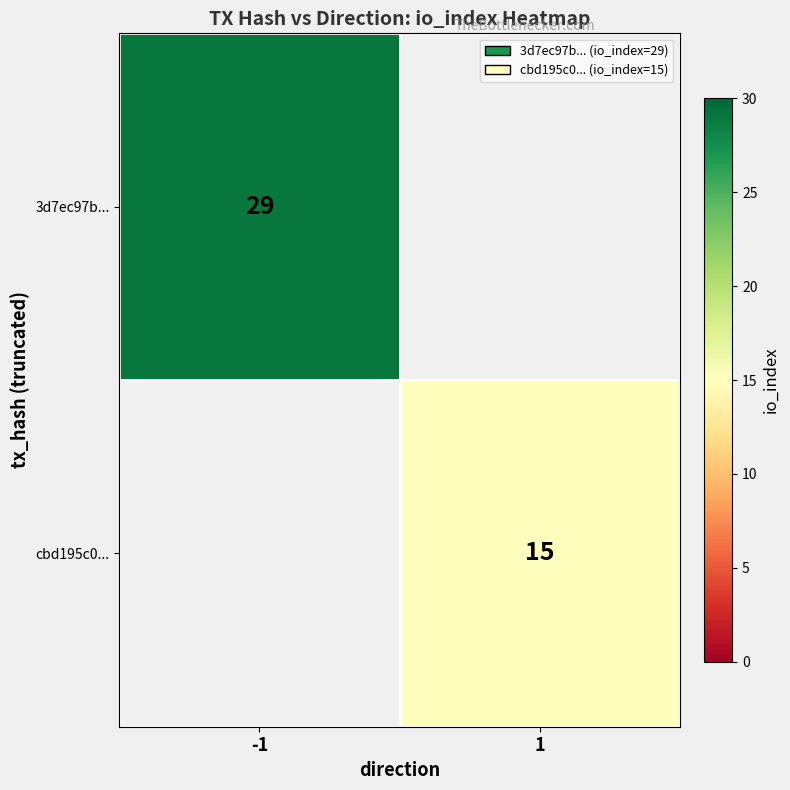

The value of cbd195c0... at 1 is 24. True or false?

False